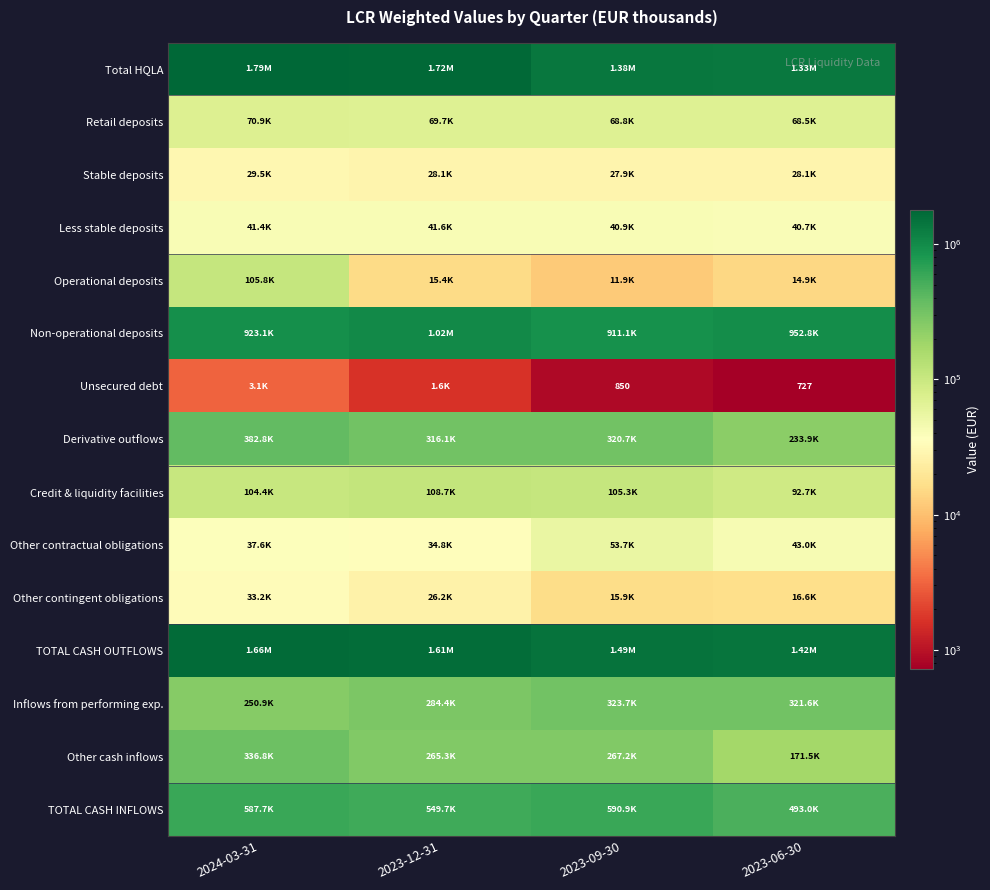

What is the average value of the Operational deposits series?

36995.1